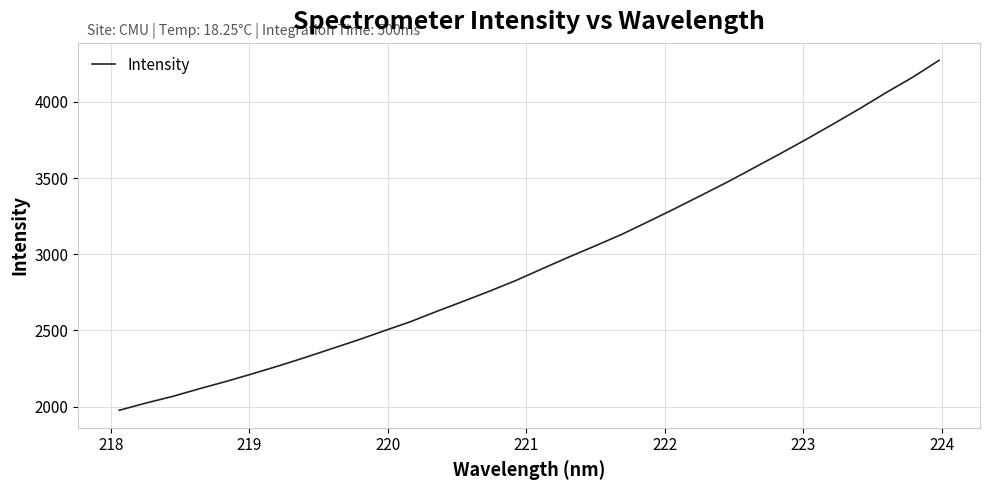

What is the greatest value displayed?

4272.4